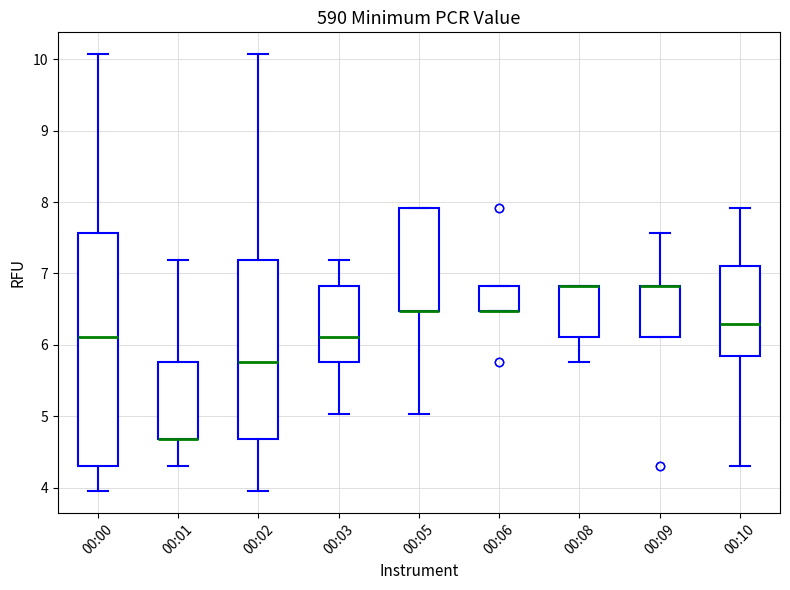

Where is the lower edge of the box for 00:06 on the y-axis? The values are not printed on the chart, so give them approximately, as read against the axis.

6.5